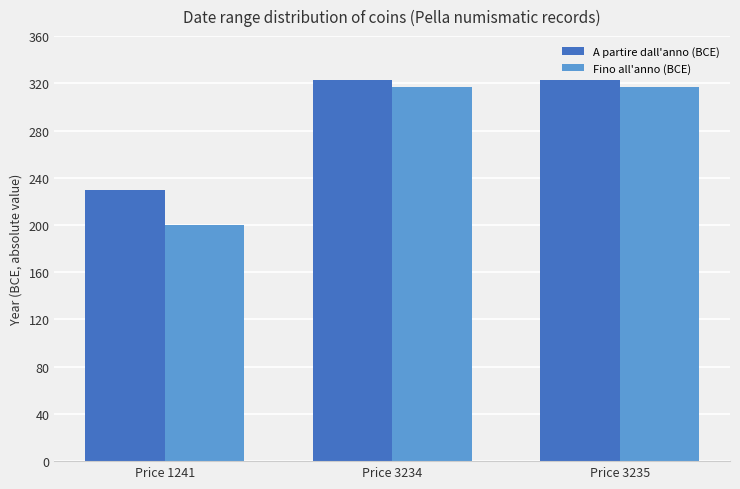

What is the total value across all series at Price 1241?

430